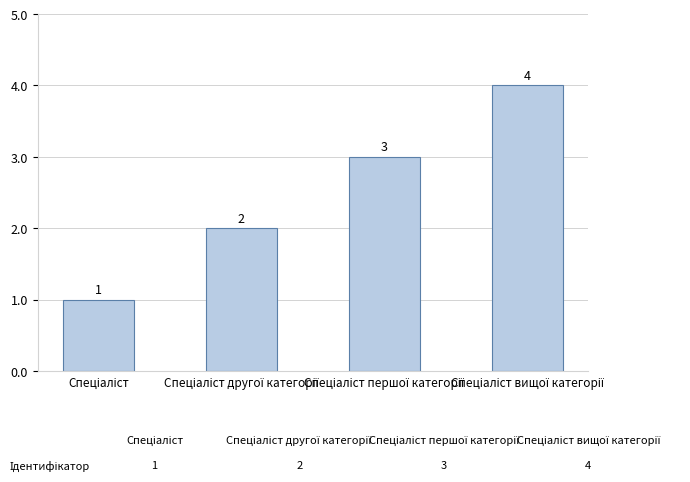

Reading right to left, list all the values displayed in this chart.

4	3	2	1